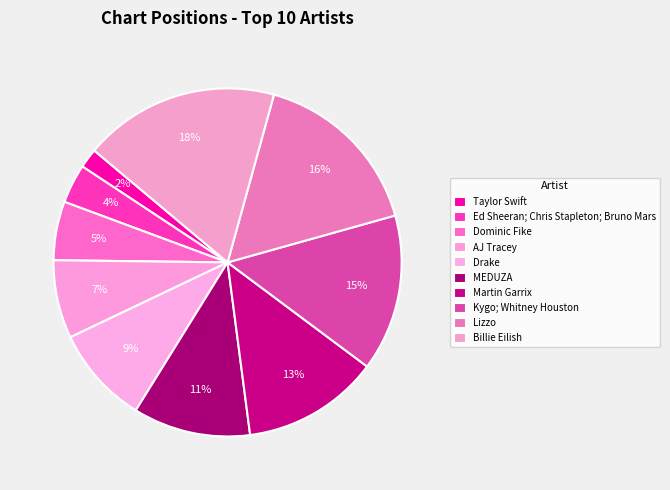

Which category has the smallest portion of the pie?

Taylor Swift